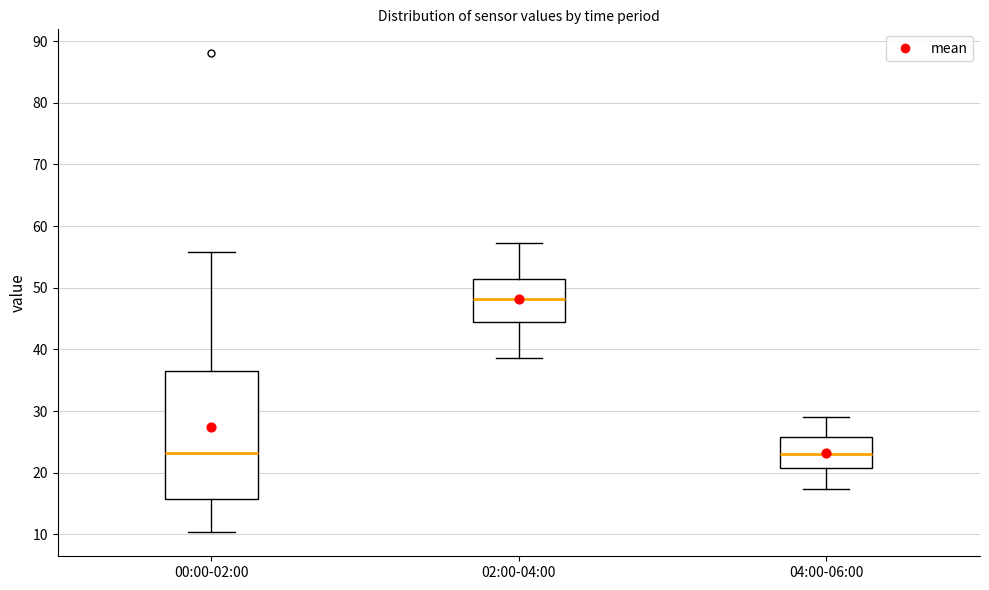

Which box's median line is the highest?

02:00-04:00